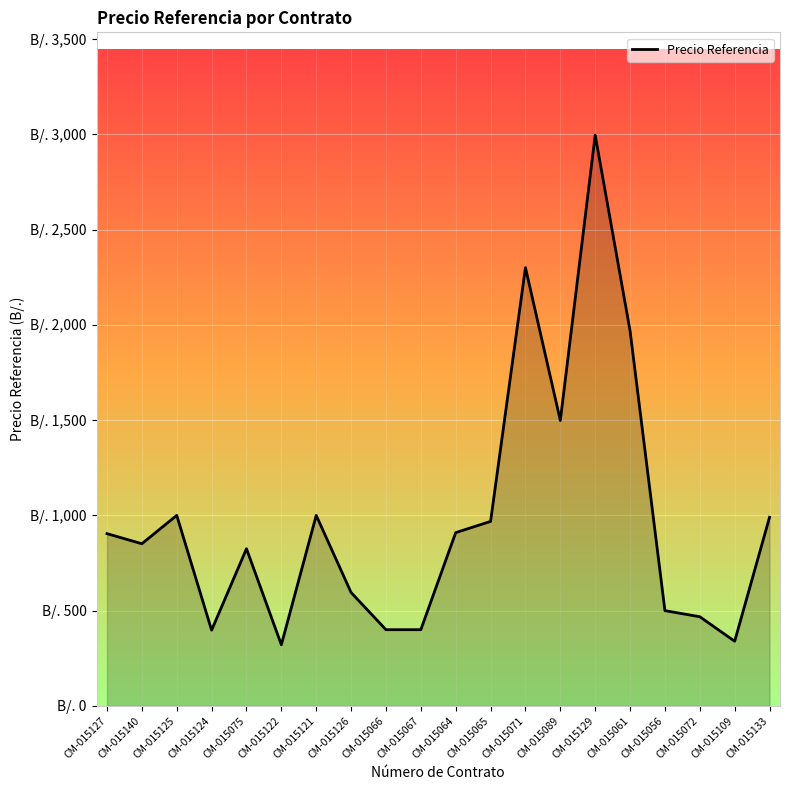

How many points are higher than both their immediate neighbors (excluding endpoints)?

5